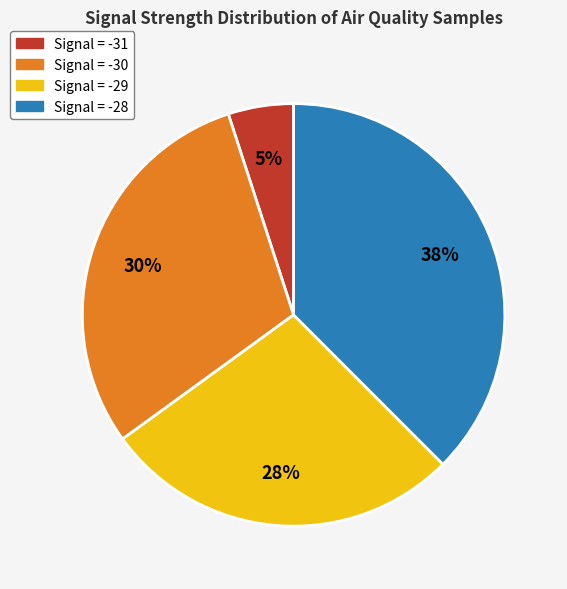

Is there any slice that represents more than half of the pie?

No